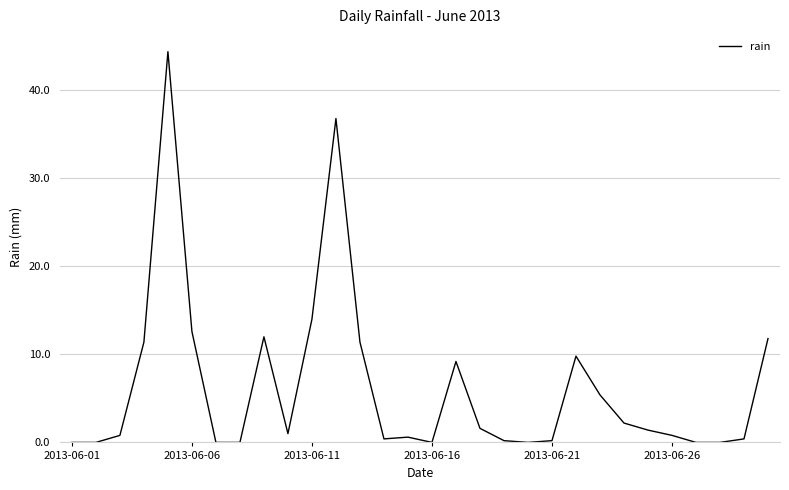

Reading right to left, list all the values displayed in this chart.

11.8	0.4	0.0	0.0	0.8	1.4	2.2	5.4	9.8	0.2	0.0	0.2	1.6	9.2	0.0	0.6	0.4	11.4	36.8	14.0	1.0	12.0	0.0	0.0	12.6	44.4	11.4	0.8	0.0	0.0